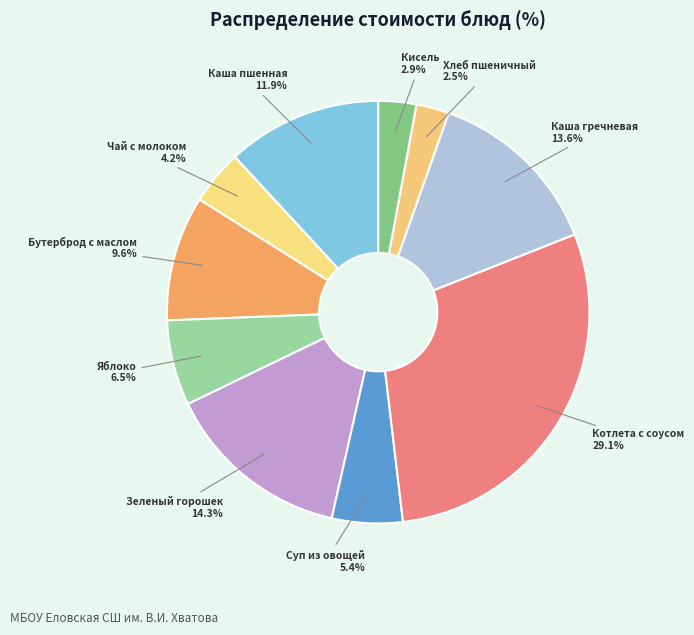

Is there any slice that represents more than half of the pie?

No